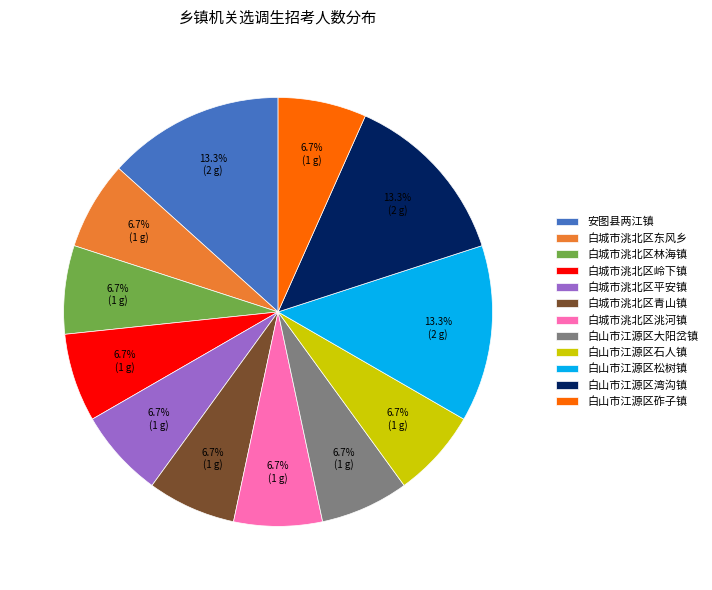

What percentage is the 白山市江源区松树镇 slice, to the nearest percent?

13%